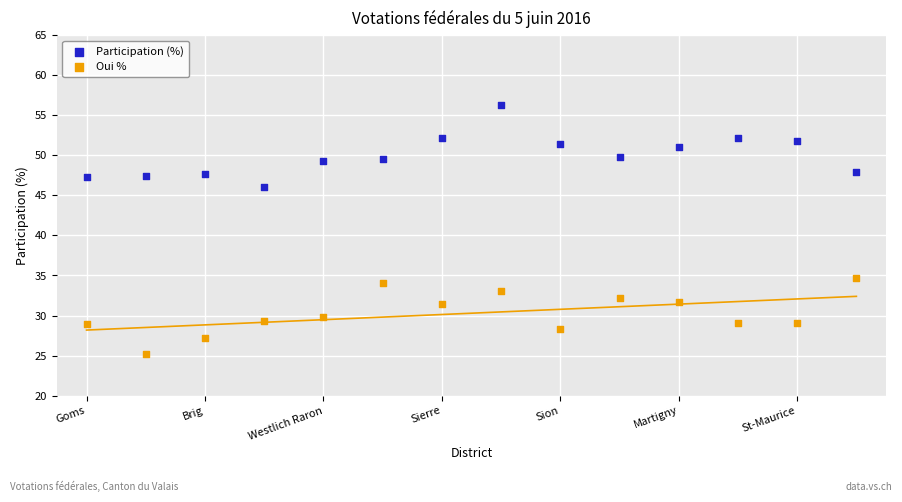

Which series reaches the maximum Y coordinate?

Participation (%)